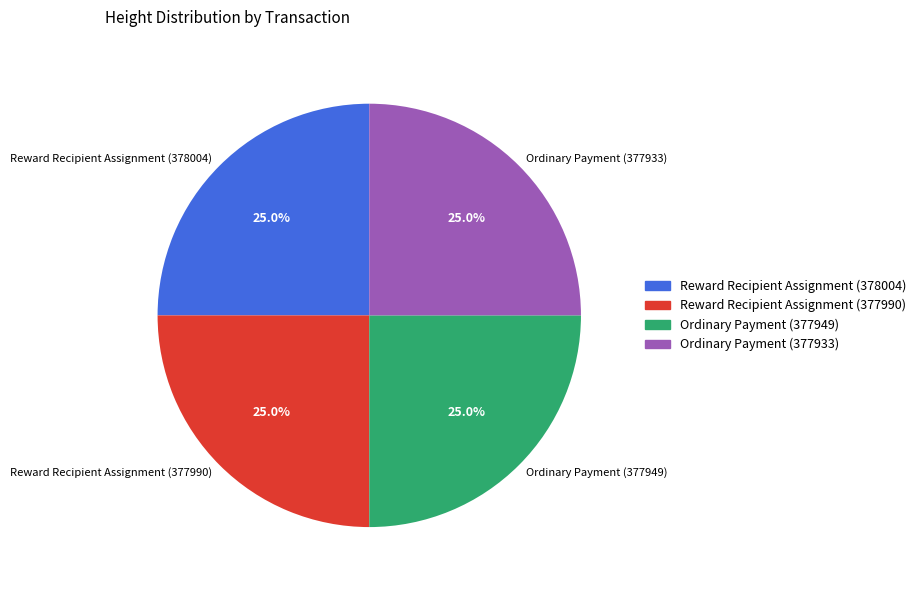

Combined, what portion of the pie is Reward Recipient Assignment (378004) and Ordinary Payment (377949)?

50.0%